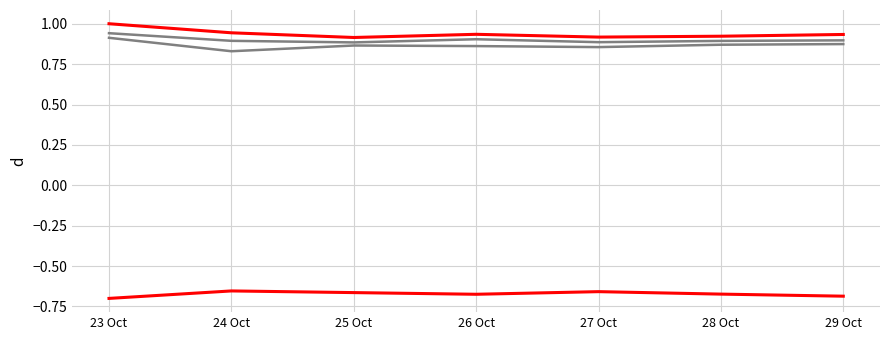

What is the maximum value shown in the chart?

1.0